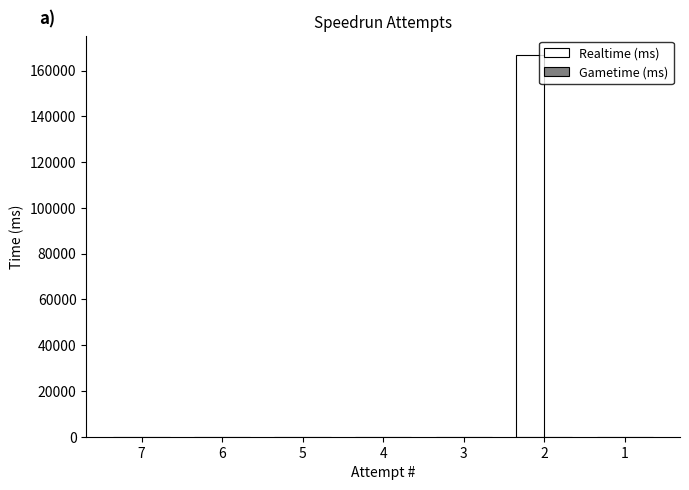

What is the change in value from 5 to 2?

+166848